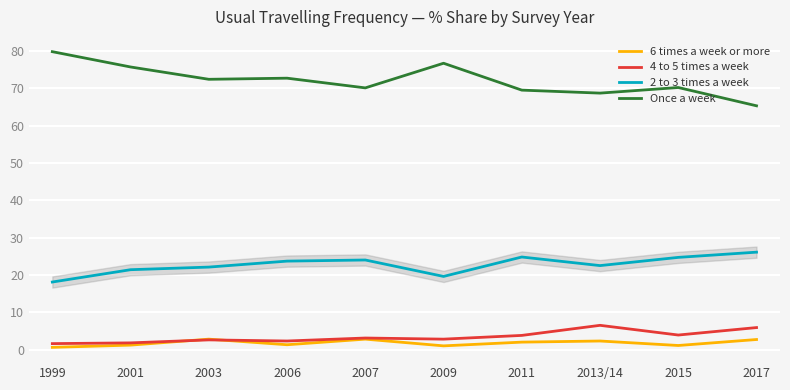

Which series has the largest range (max minus min)?

Once a week